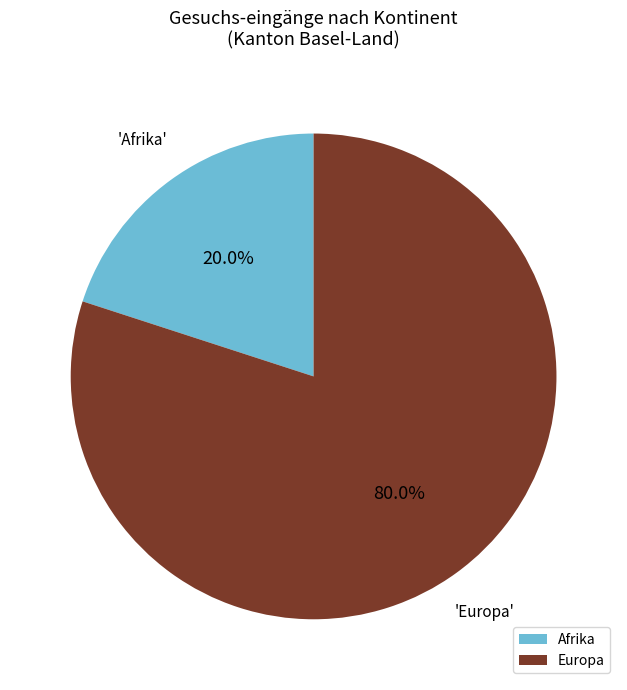

What is the smallest slice in the pie chart?

Afrika